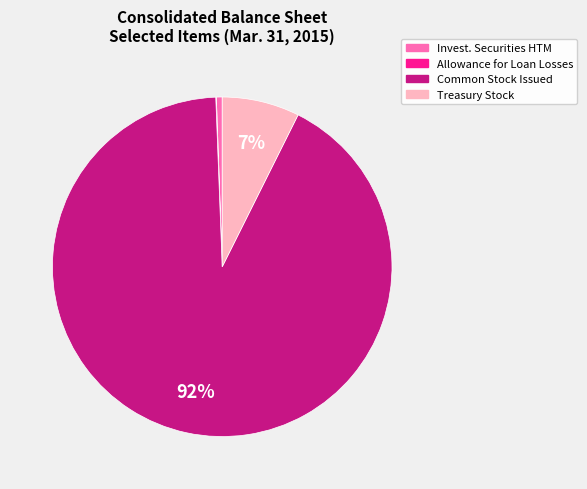

To the nearest percent, what is the difference between the largest and smallest slice percentages?

92%